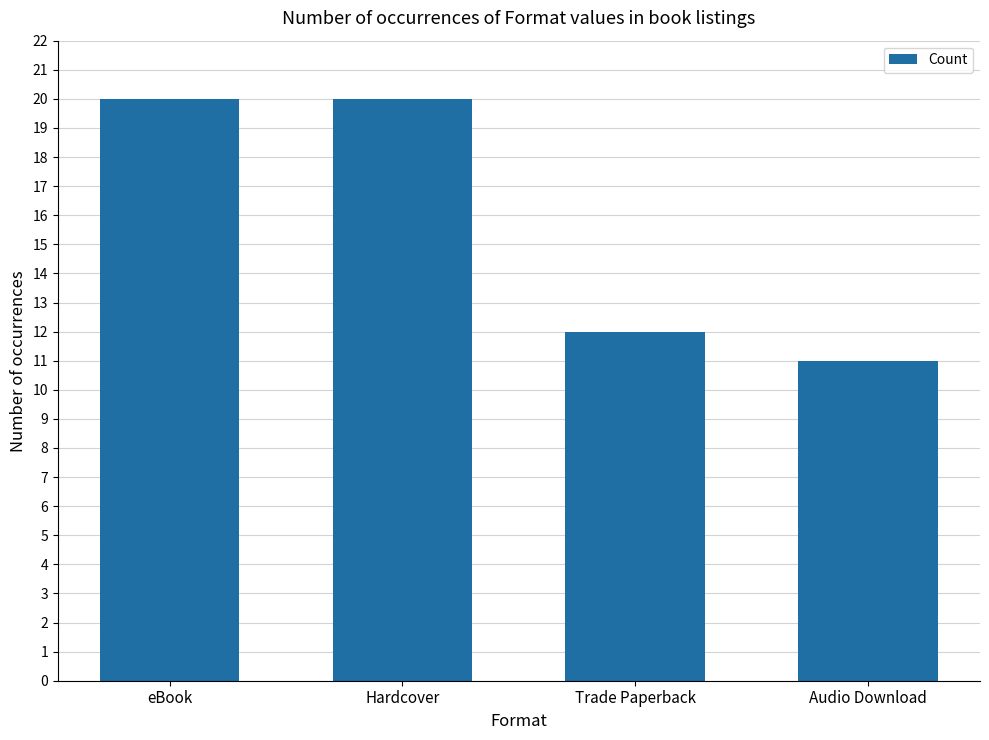

True or false: the data shows 3 at Trade Paperback.

False